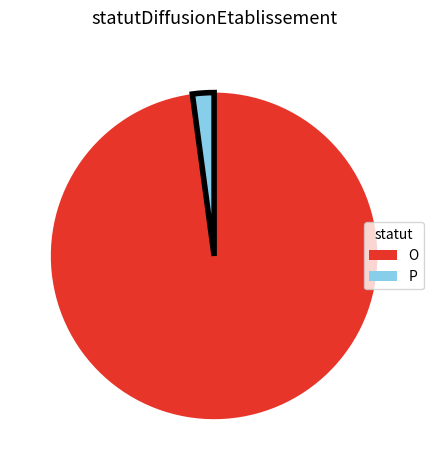

Rank the categories by value from lowest to highest.

P, O